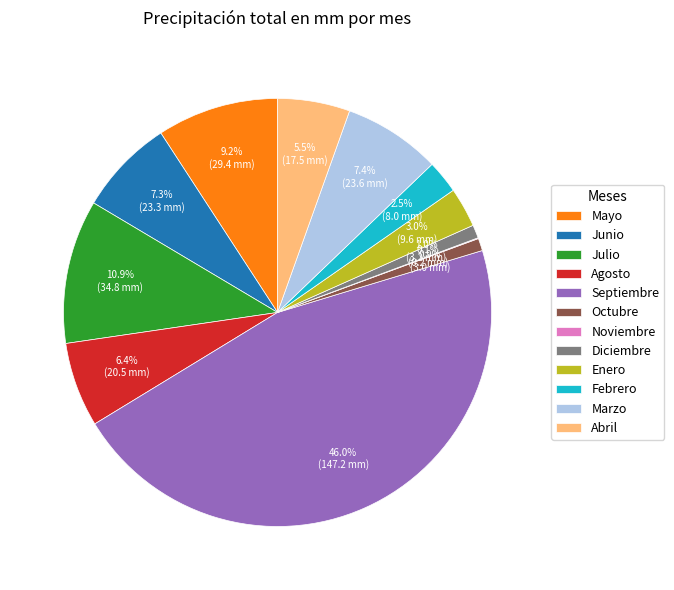

What portion of the pie excludes Julio?

89.1%